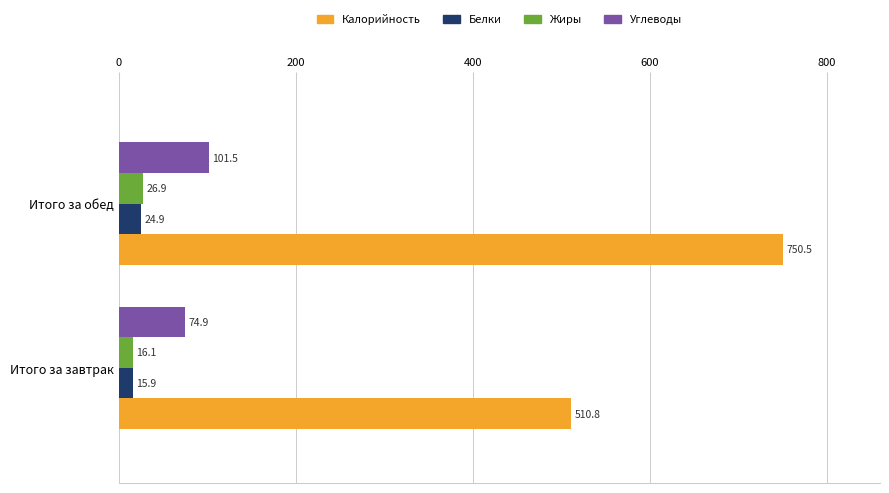

What is the difference between the highest and lowest values at Итого за завтрак?

494.9